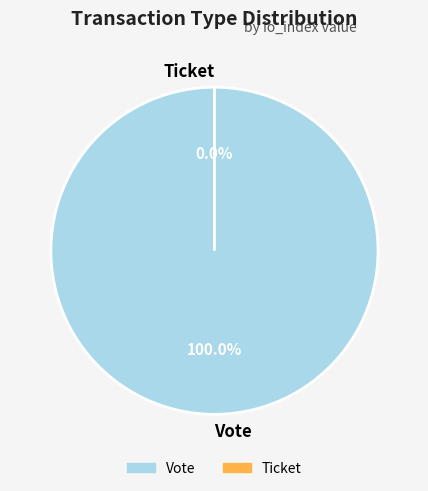

Which category accounts for the majority?

Vote